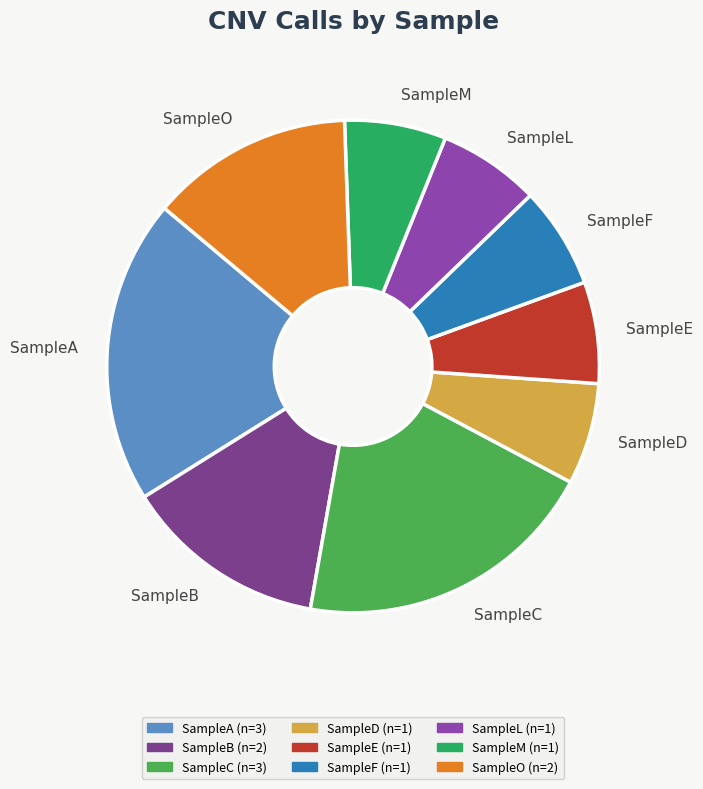

Count the number of slices in the pie.

9